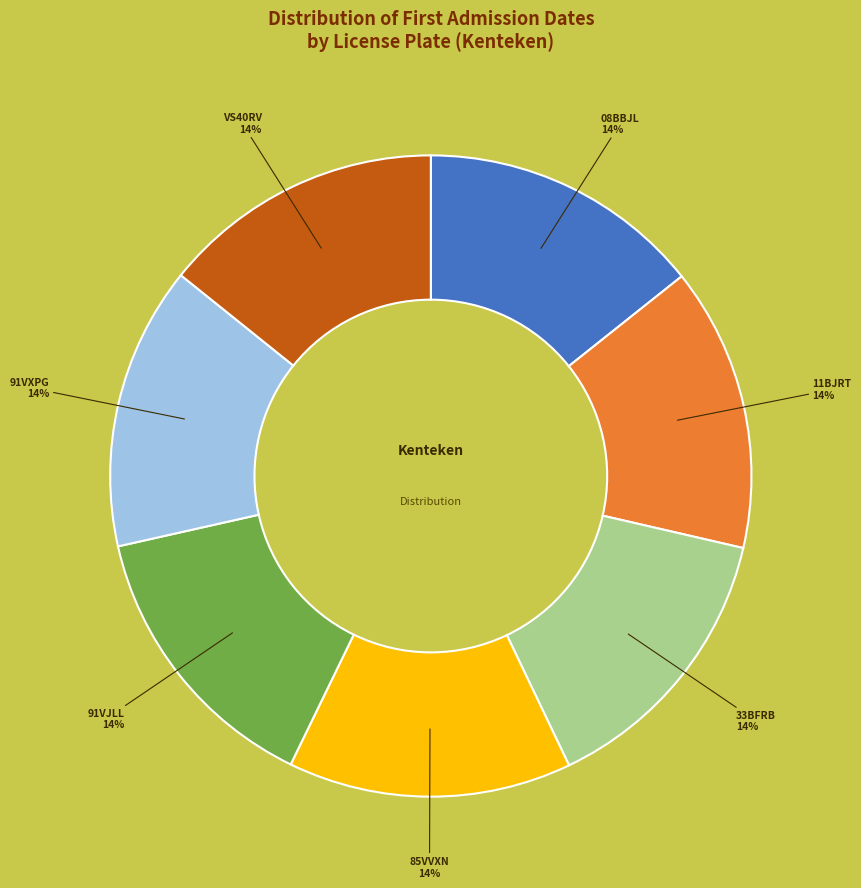

Count the number of slices in the pie.

7